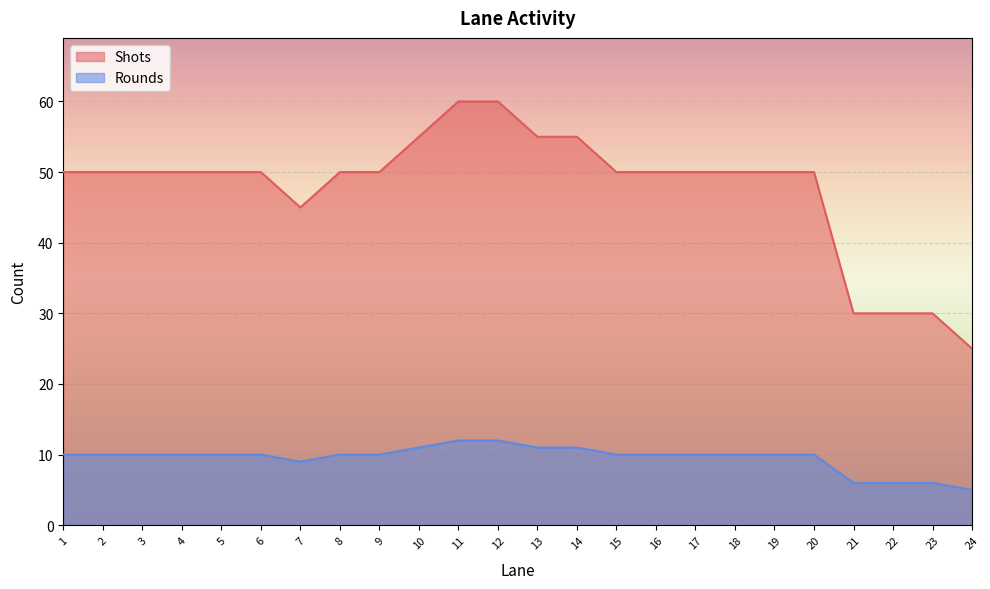

What is the difference between the Shots values at 24 and 13?

30